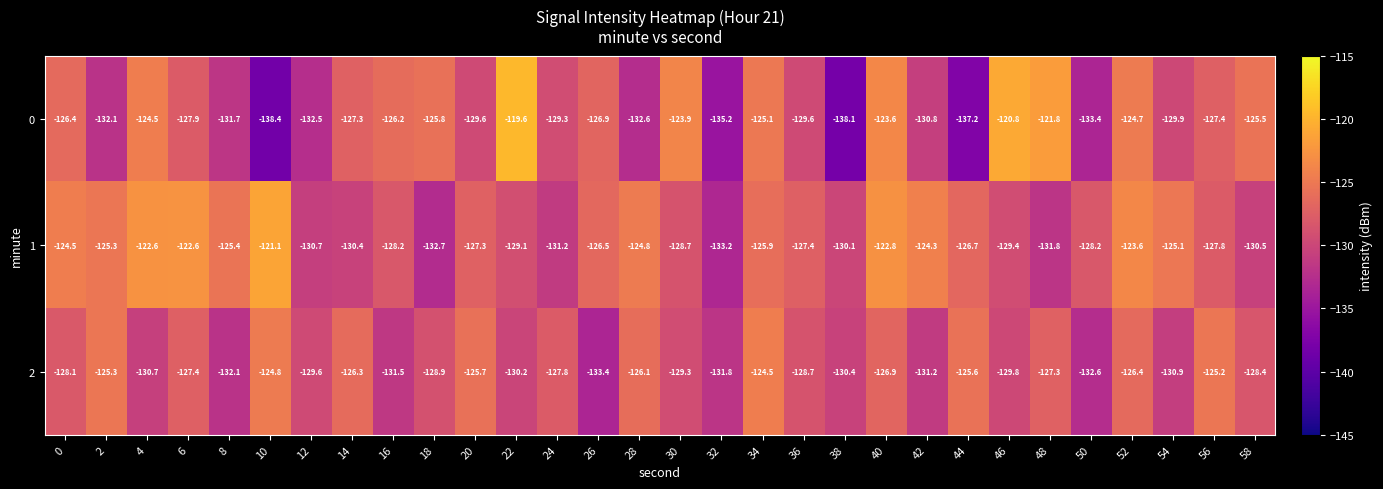

What is the minimum value shown in the chart?

-138.4